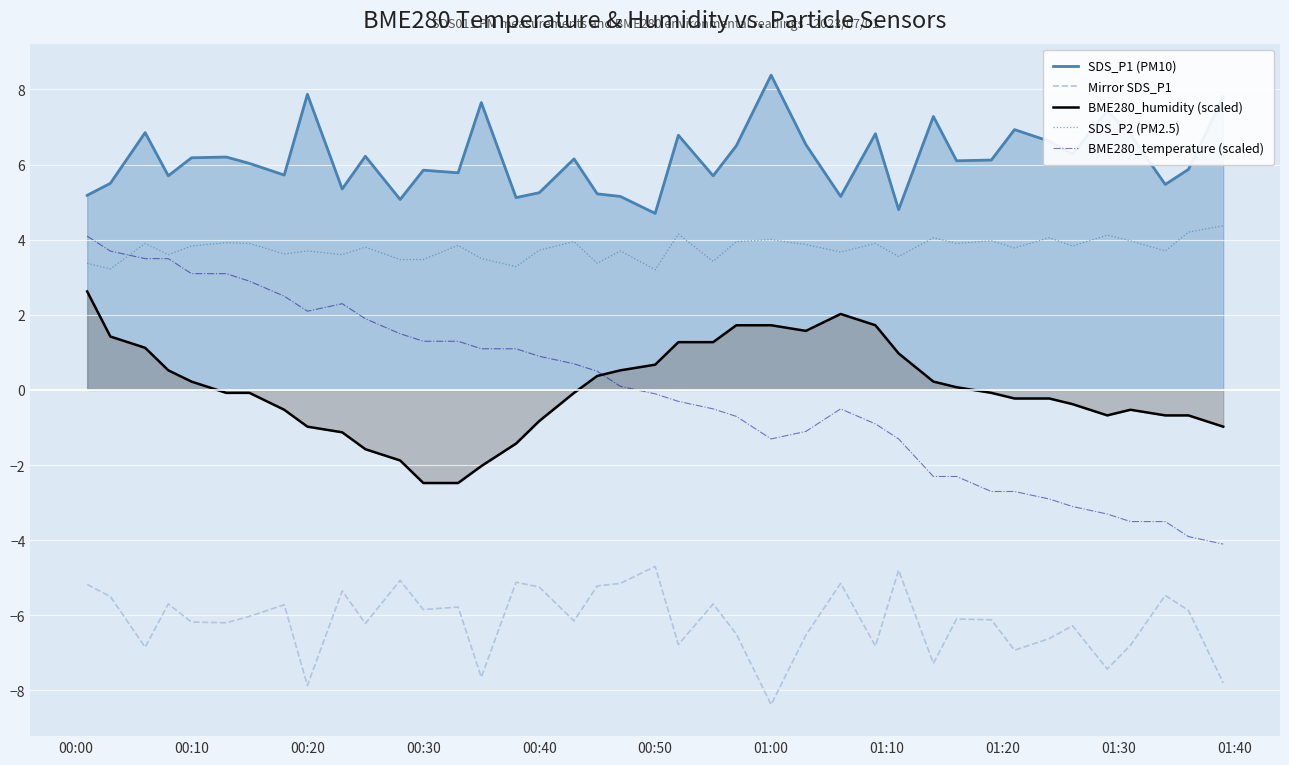

Which series has the largest total across all categories?

SDS_P1 (PM10)